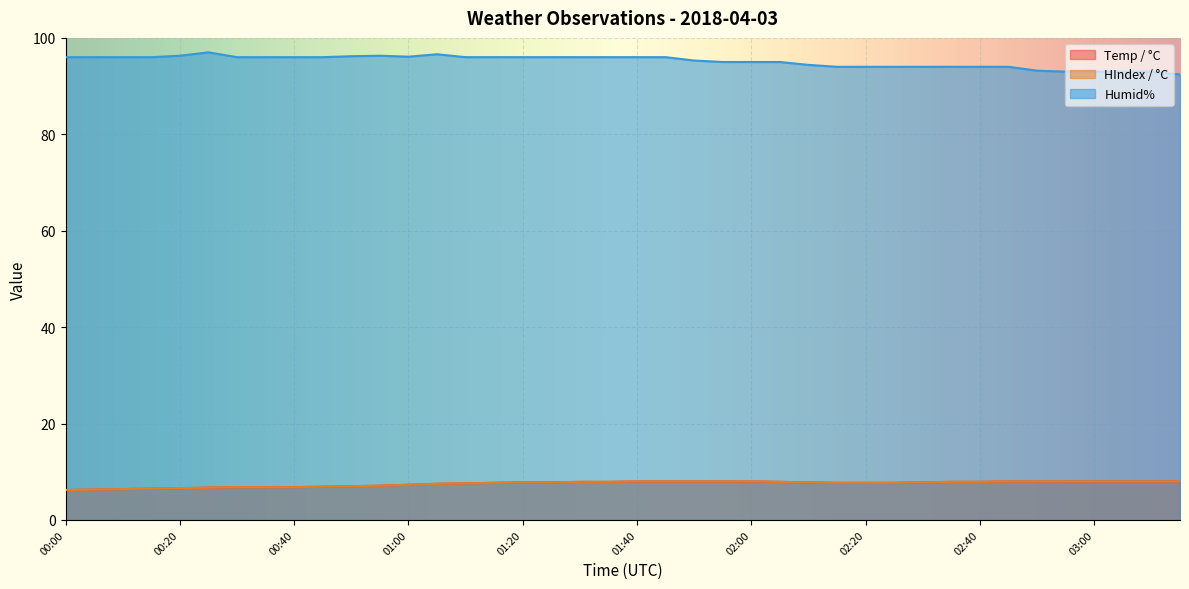

Where is the first local minimum for Humid%?

01:00